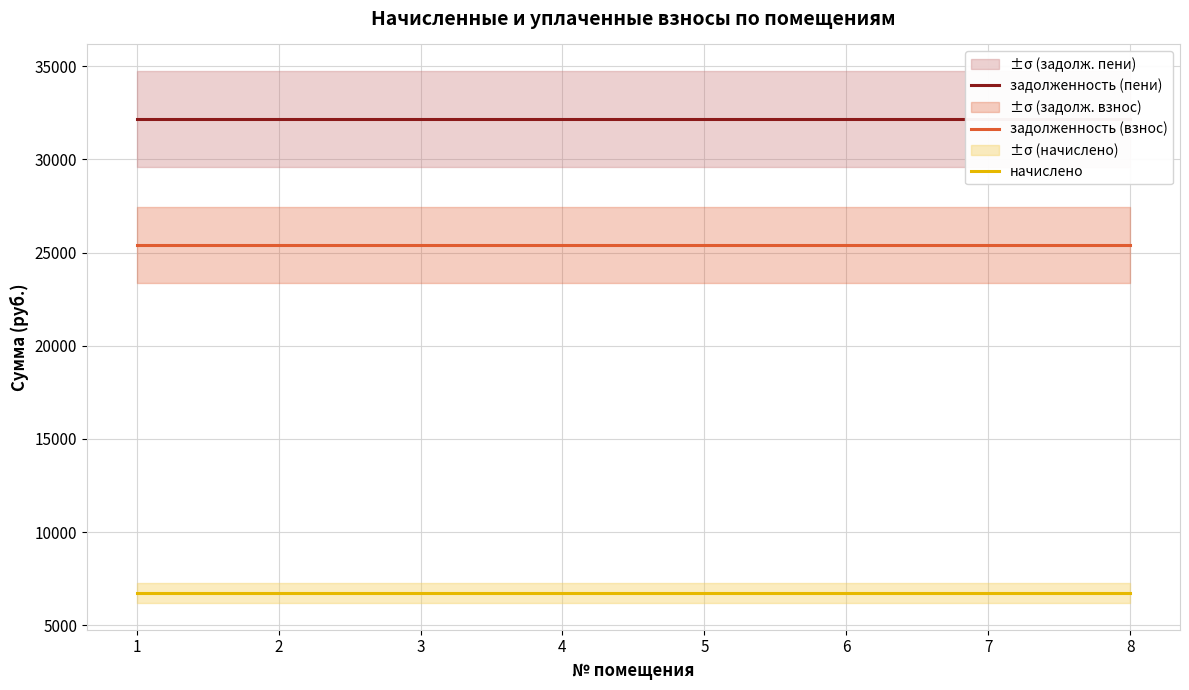

Between 7 and 3, which is larger?

7